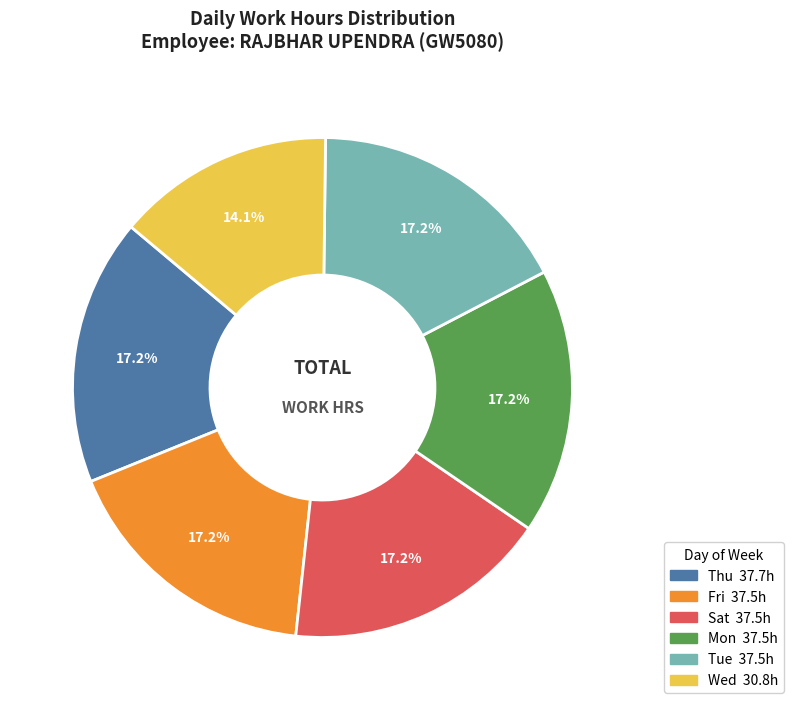

To the nearest percent, what is the average slice percentage?

17%